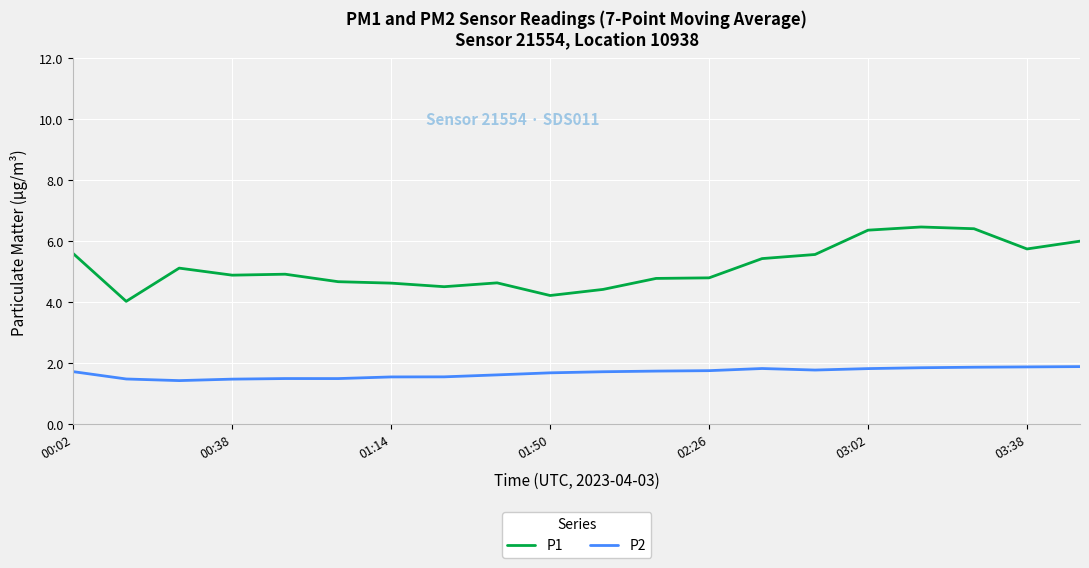

True or false: P2 and P1 cross at least once.

False